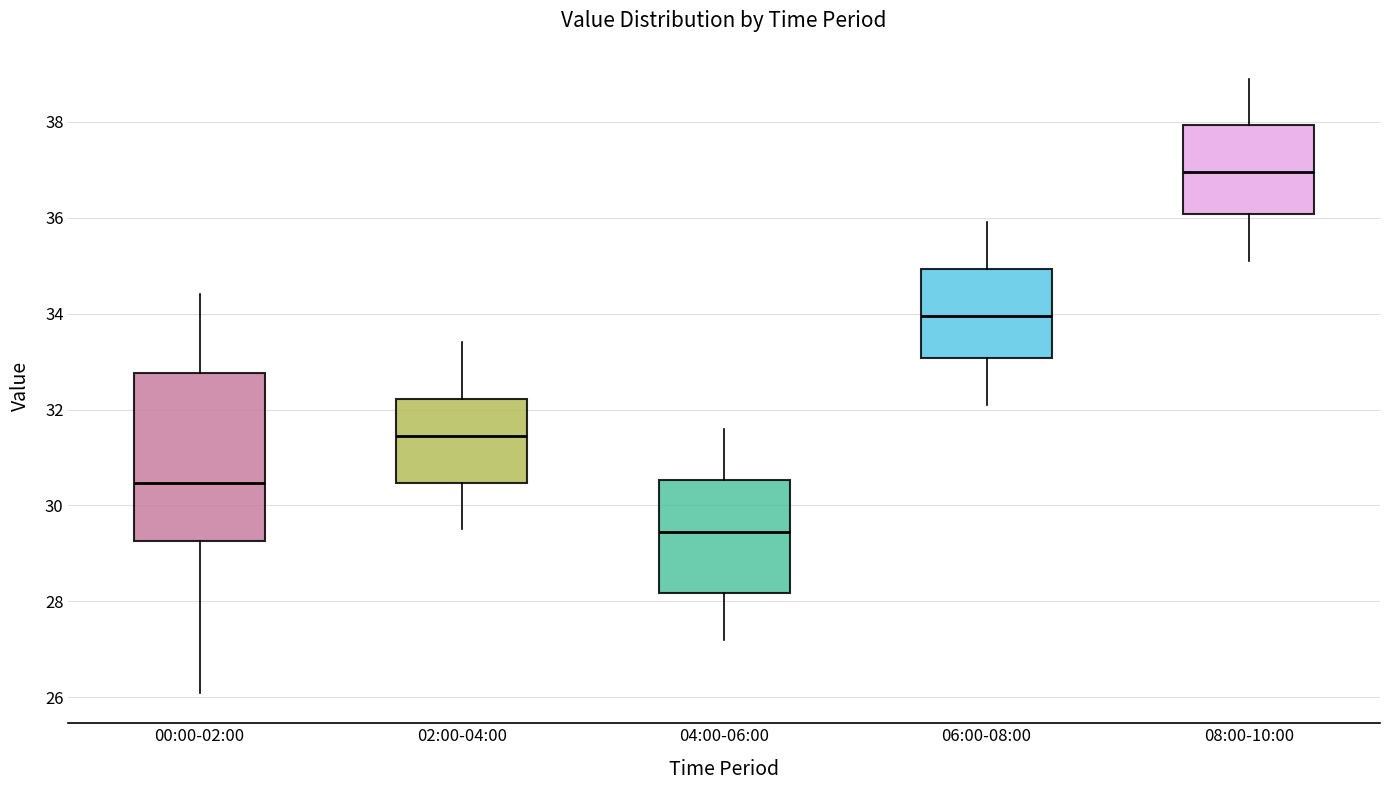

Which box is the tallest, from its lower edge to its upper edge?

00:00-02:00